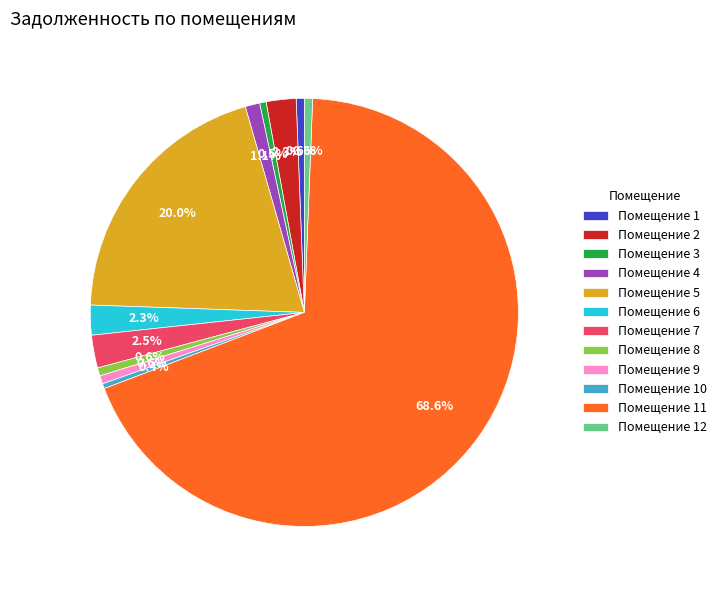

How many slices are in this pie chart?

12